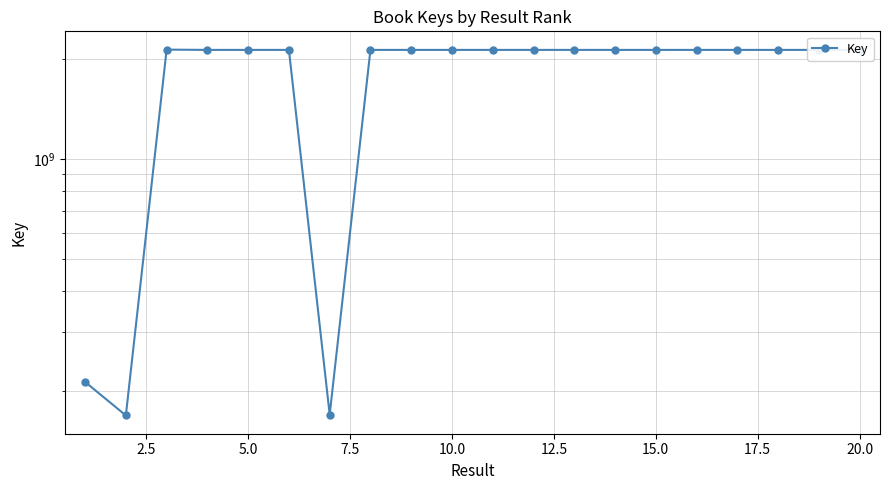

At which label does the data first exceed 2137665330?

5.0